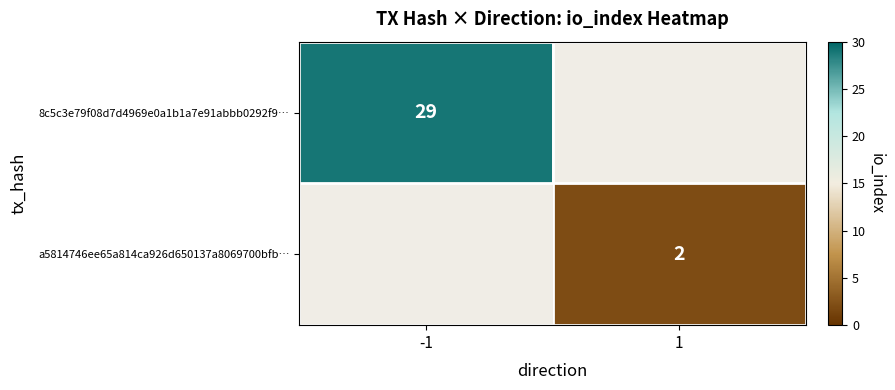

Is the value of 8c5c3e79f08d7d4969e0a1b1a7e91abbb0292f9… at -1 greater than the value of a5814746ee65a814ca926d650137a8069700bfb… at 1?

Yes